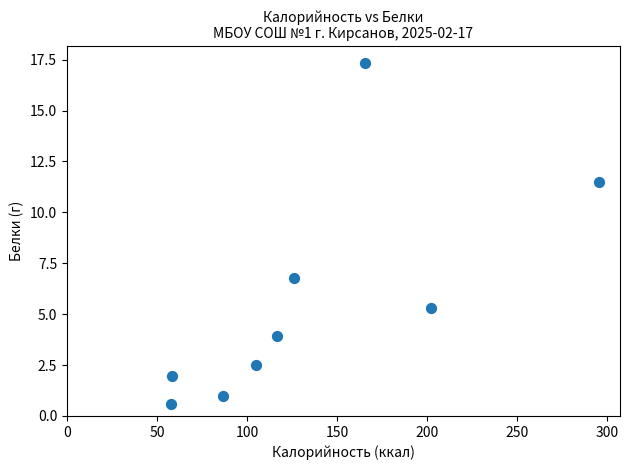

What Y value in the scatter plot is closest to 8?

6.8